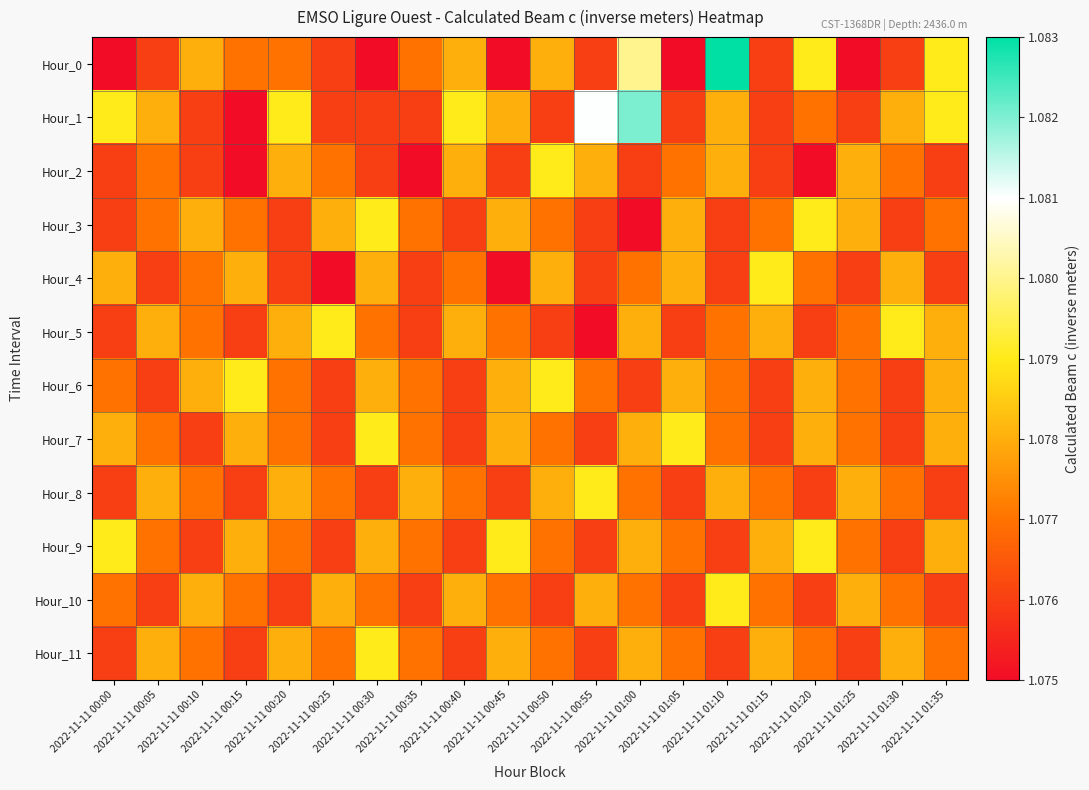

Rank the series by their maximum value, from highest to lowest.

Hour_0, Hour_1, Hour_2, Hour_3, Hour_4, Hour_5, Hour_6, Hour_7, Hour_8, Hour_9, Hour_10, Hour_11